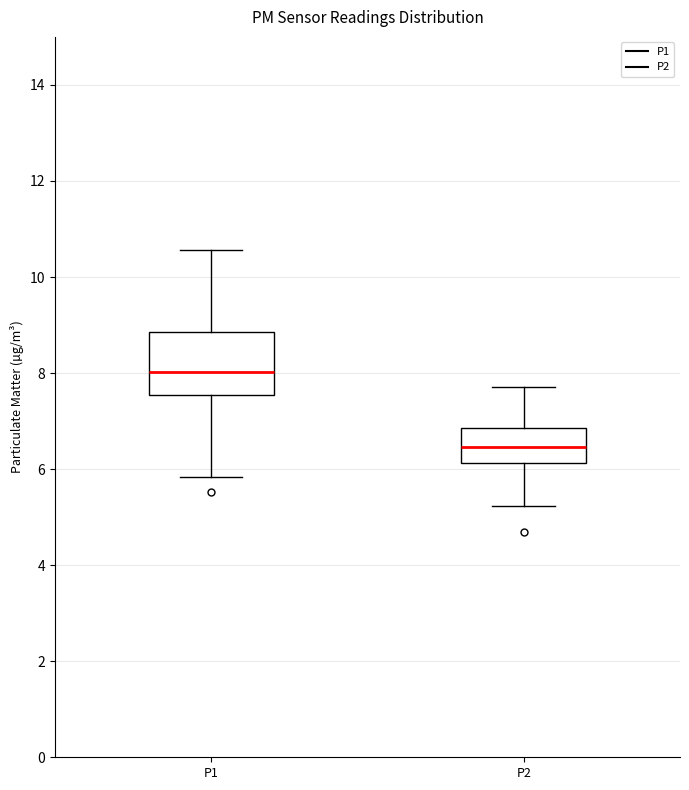

Where does the lower whisker of the box for P2 end on the y-axis? The values are not printed on the chart, so give them approximately, as read against the axis.

5.2